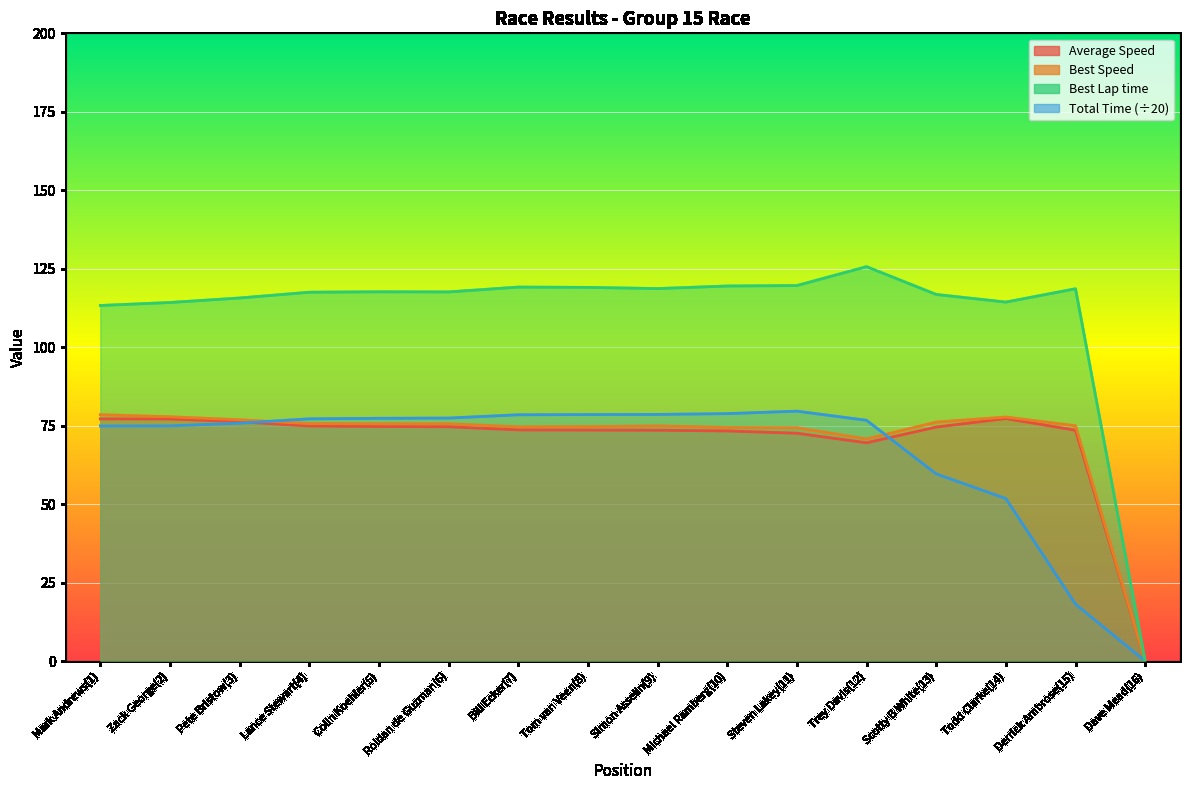

The value of Best Speed at Steven Lakey(11) is 16.2. True or false?

False